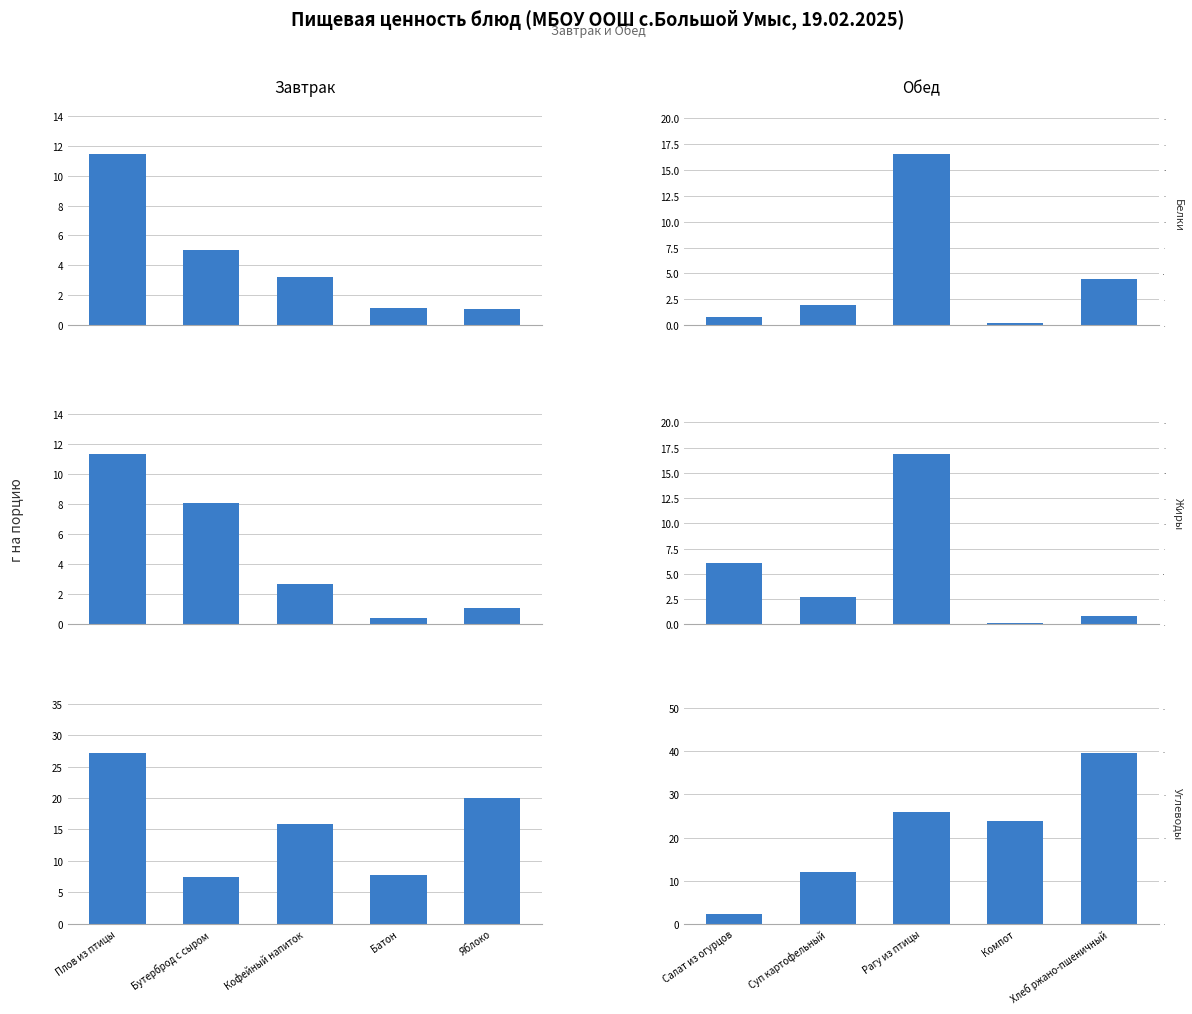

What is the label of the 5th bar from the right?

Салат из огурцов